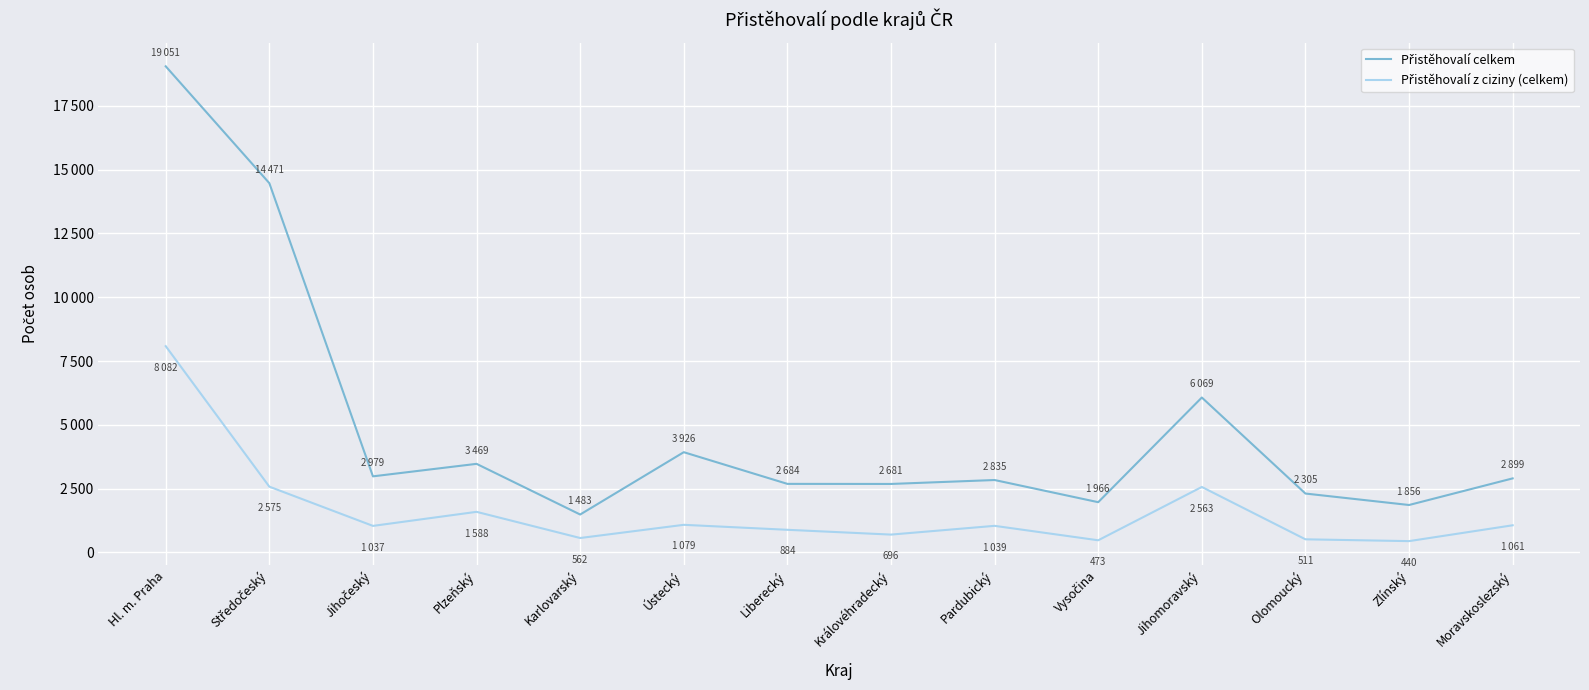

Which series has the largest total across all categories?

Přistěhovalí celkem